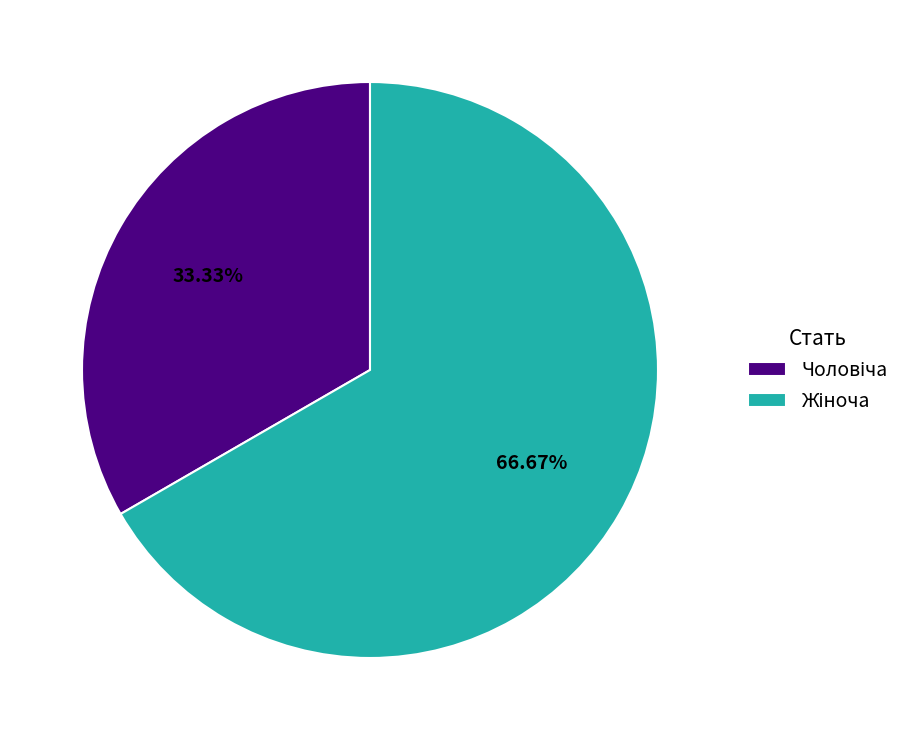

How many segments does this pie chart have?

2